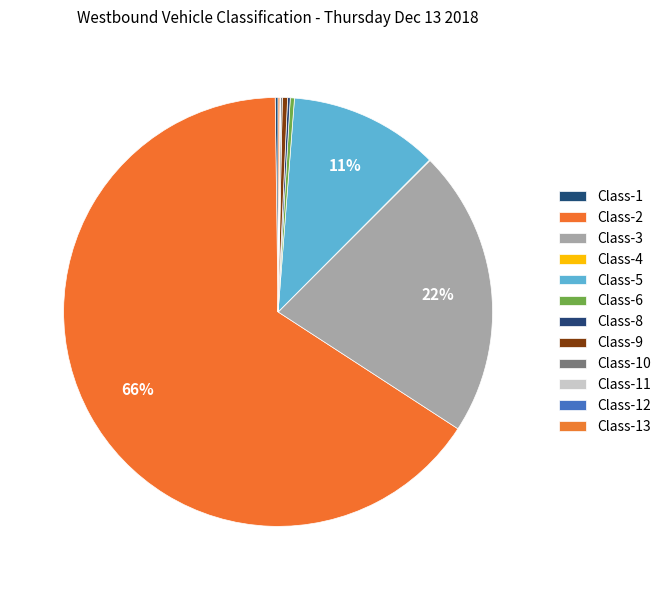

What is the change in value from Class-8 to Class-10?

-8